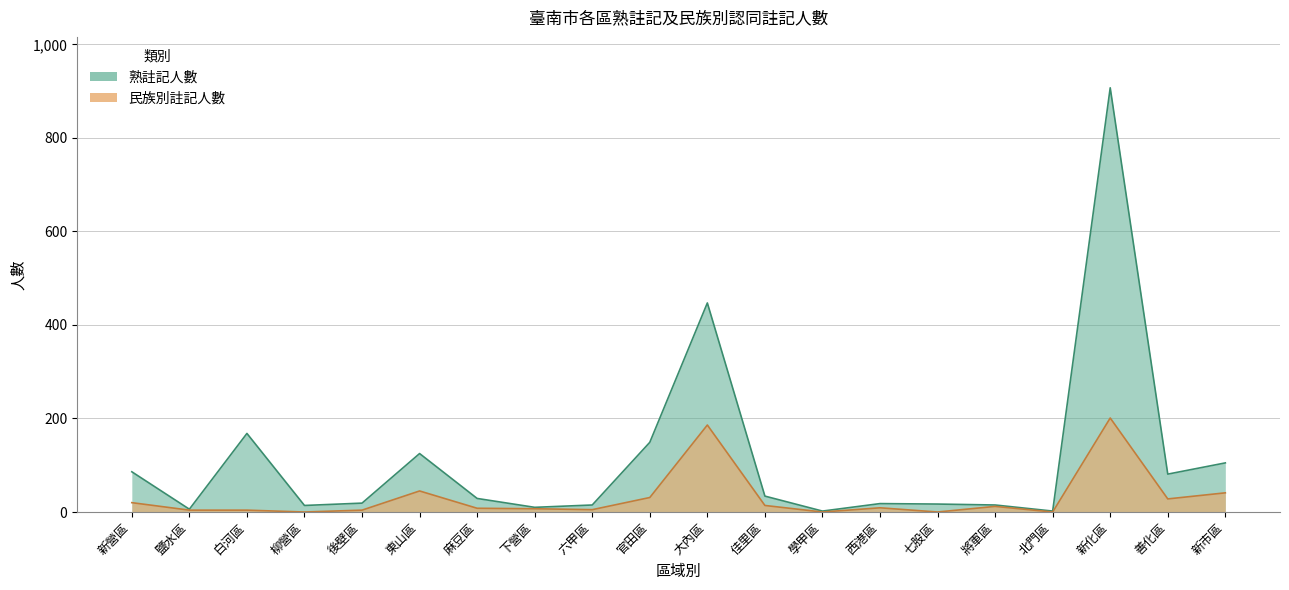

How many interior local peaks does the 熟註記人數 series have?

5